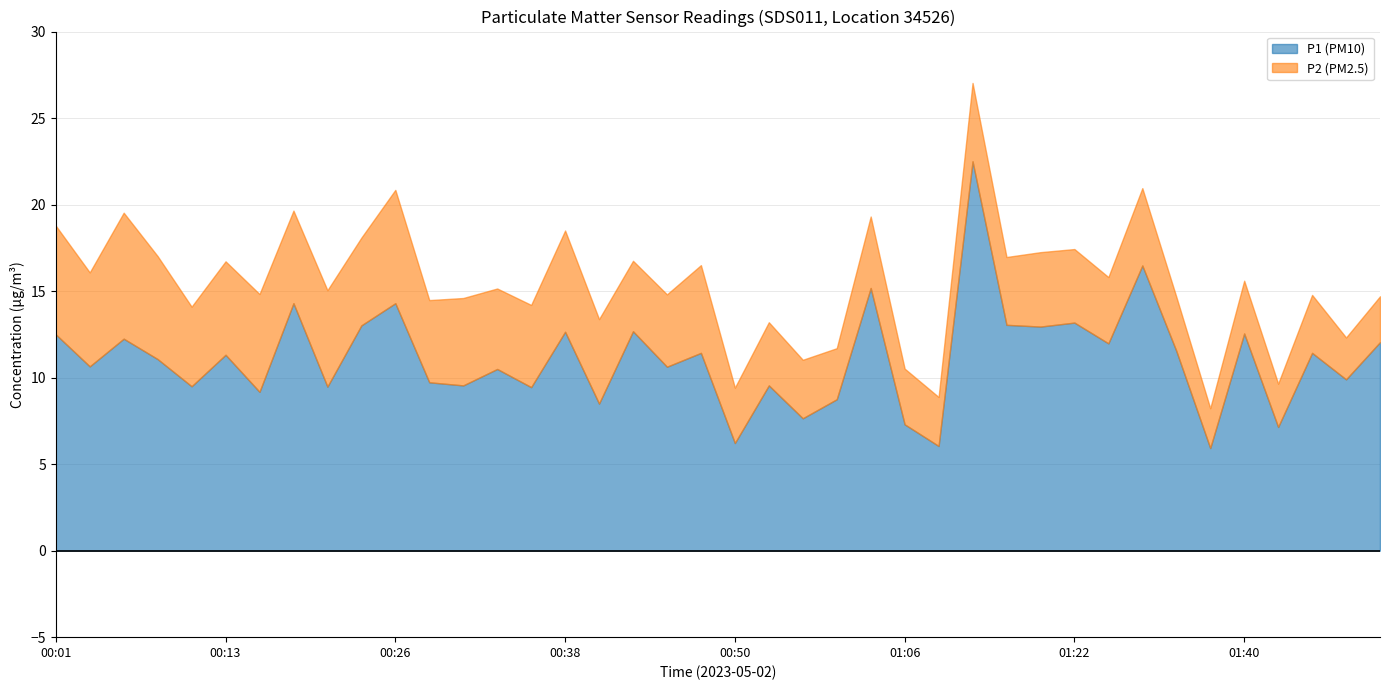

Rank the series by their maximum value, from lowest to highest.

P2 (PM2.5), P1 (PM10)